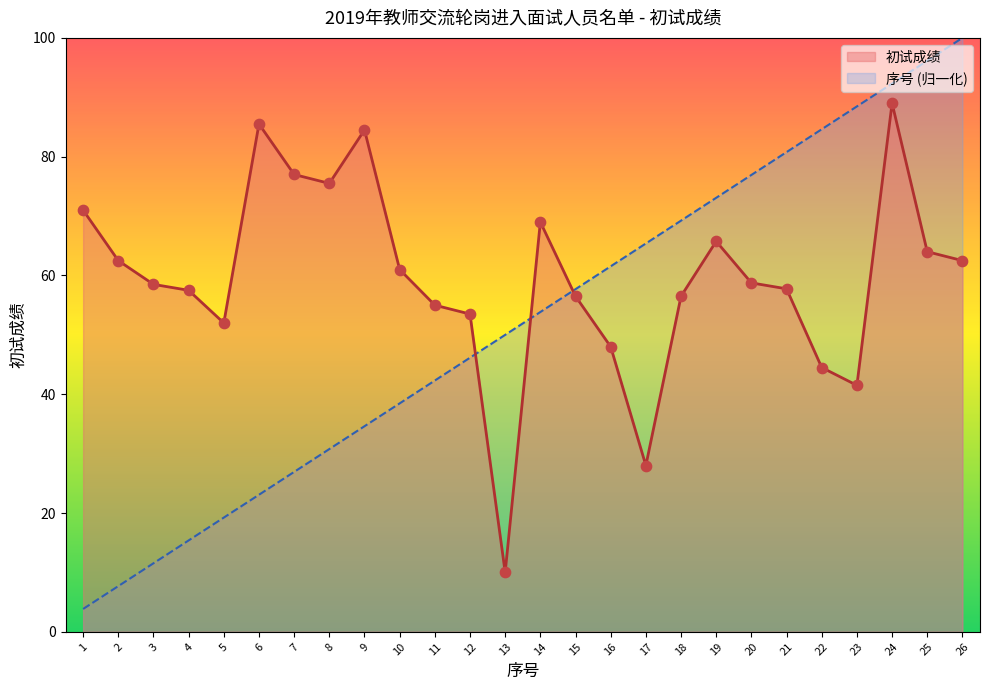

Which series has the largest total across all categories?

初试成绩